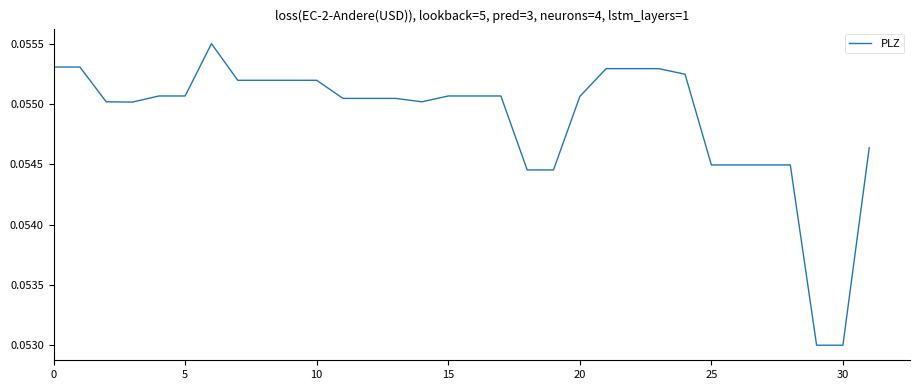

Does the chart have visible grid lines?

No